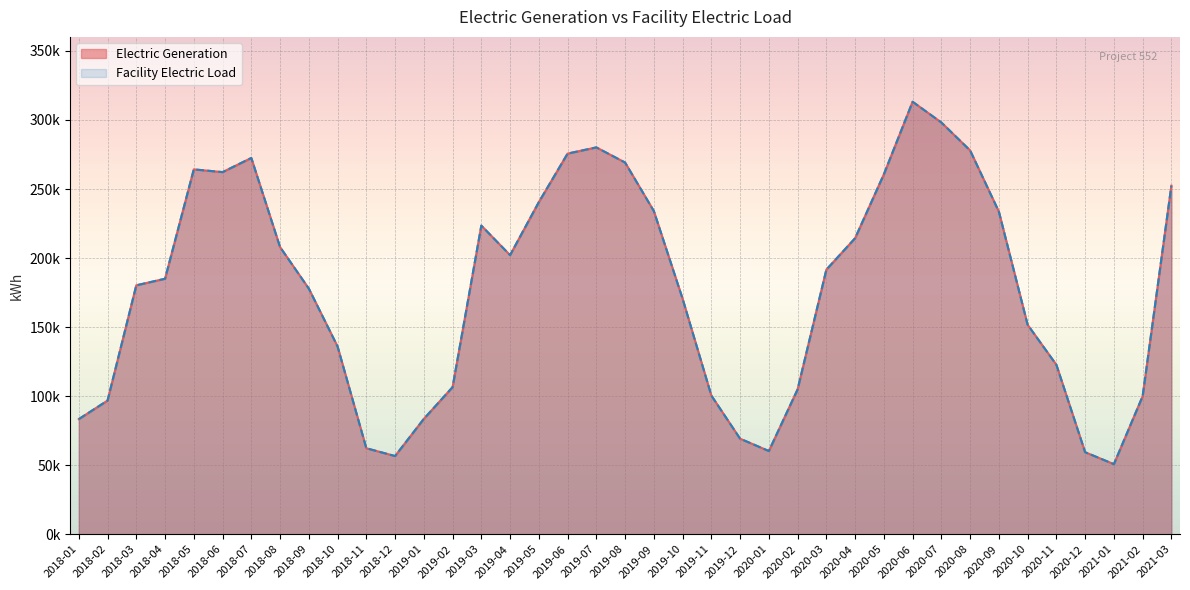

List the series in order of their peak value, lowest first.

Electric Generation, Facility Electric Load